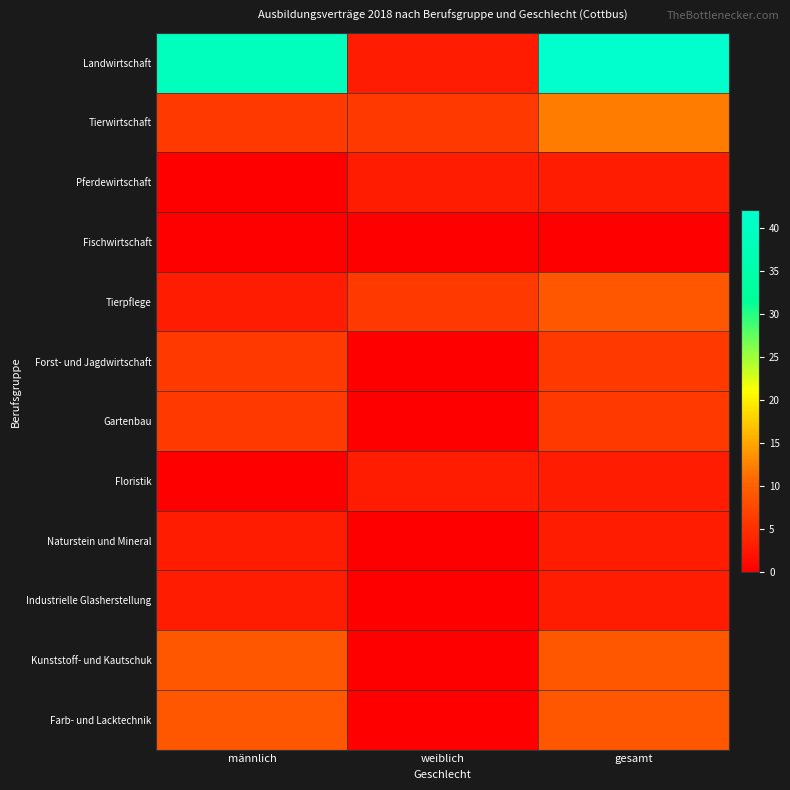

At how many categories does at least one series exceed 13?

2